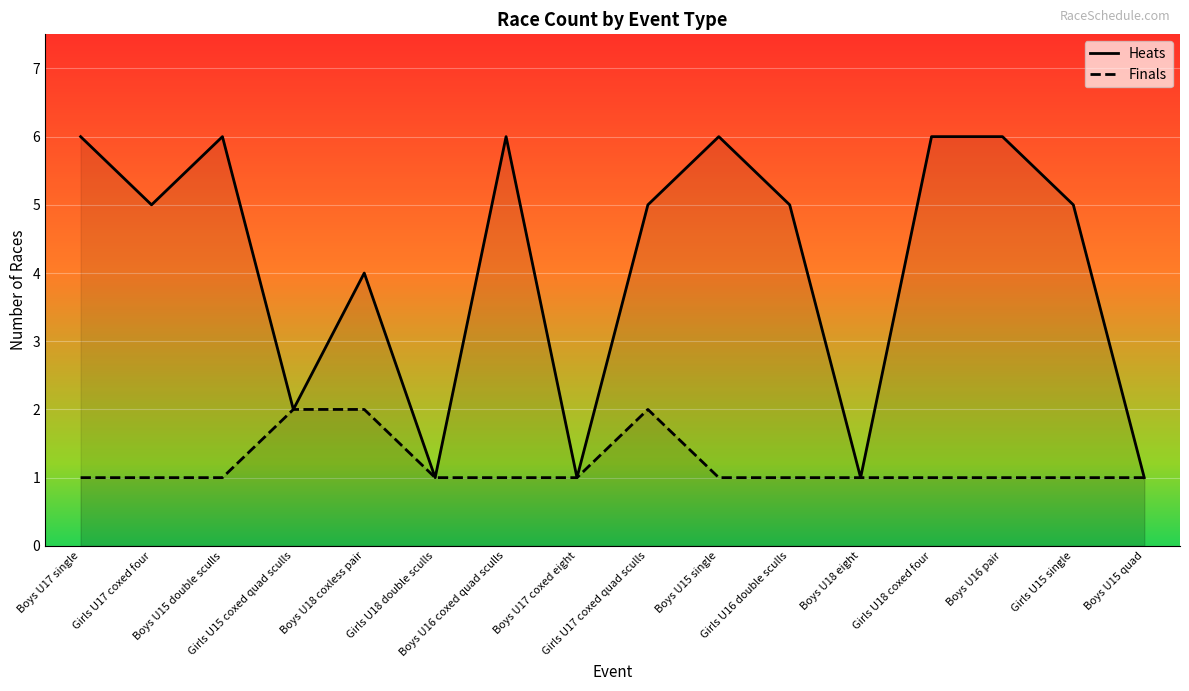

What is the label of the 2nd point from the right?

Girls U15 single